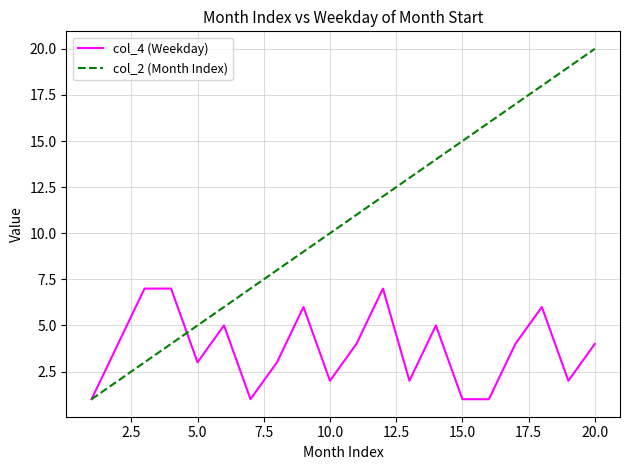

How many lines are shown in the chart?

2